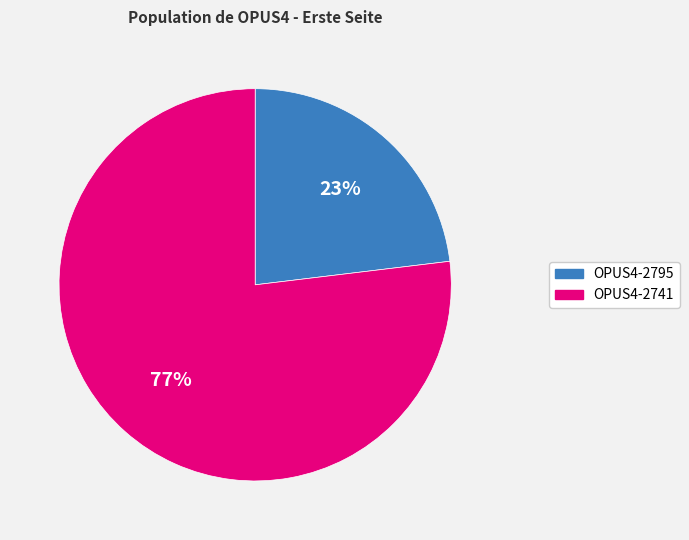

To the nearest percent, what is the difference between the largest and smallest slice percentages?

54%